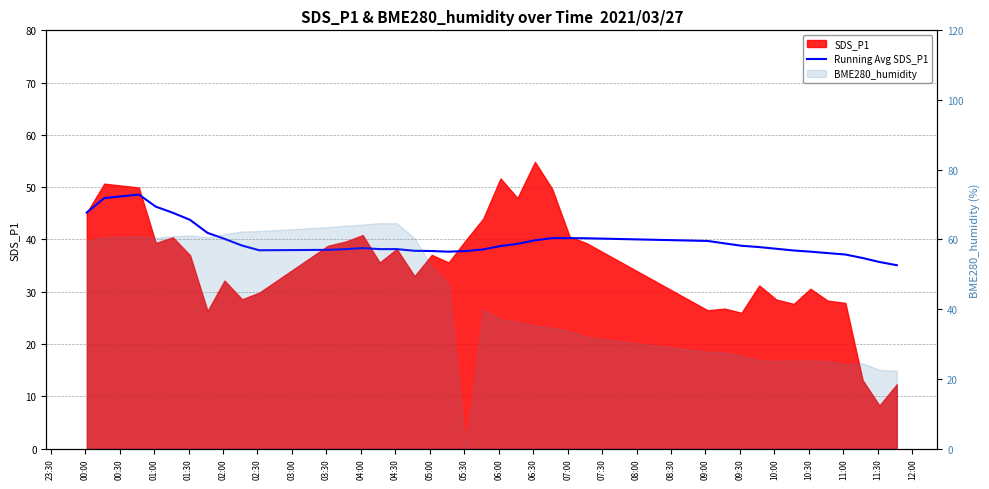

How many values exceed 38?

26